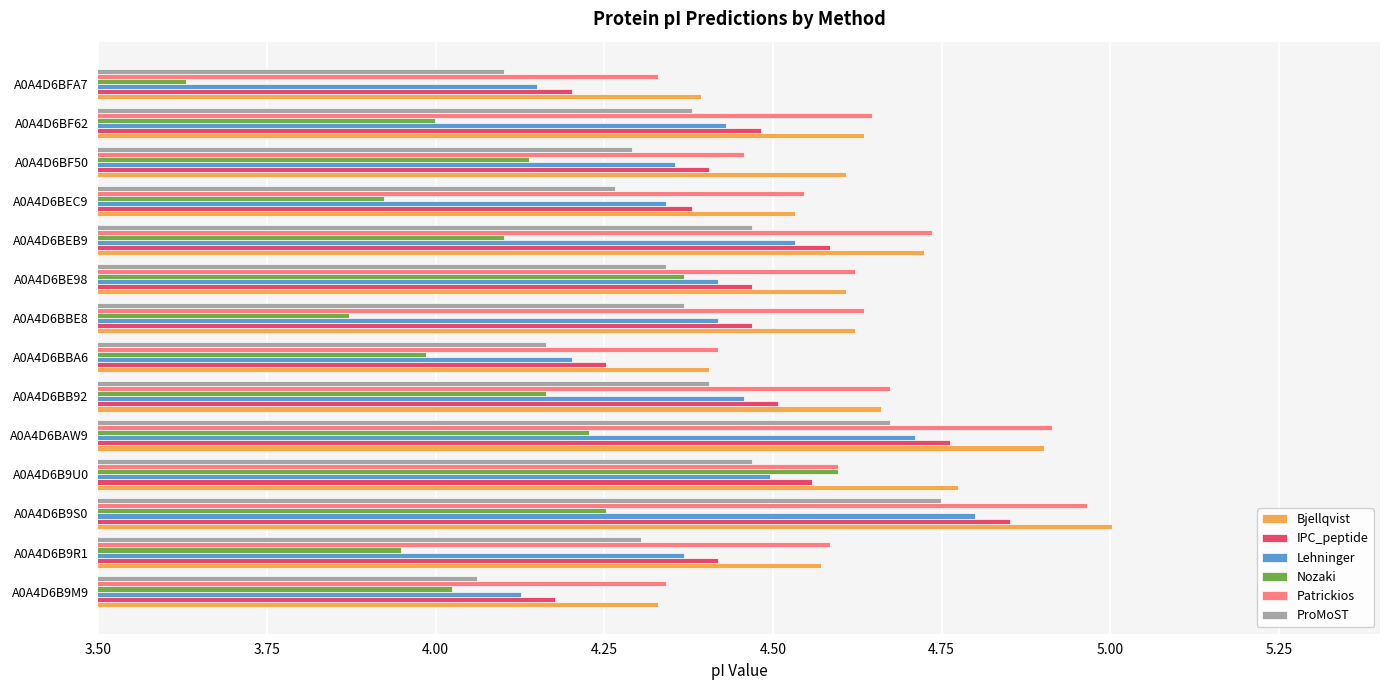

What is the difference between the second highest and minimum values in the Nozaki series?

0.7